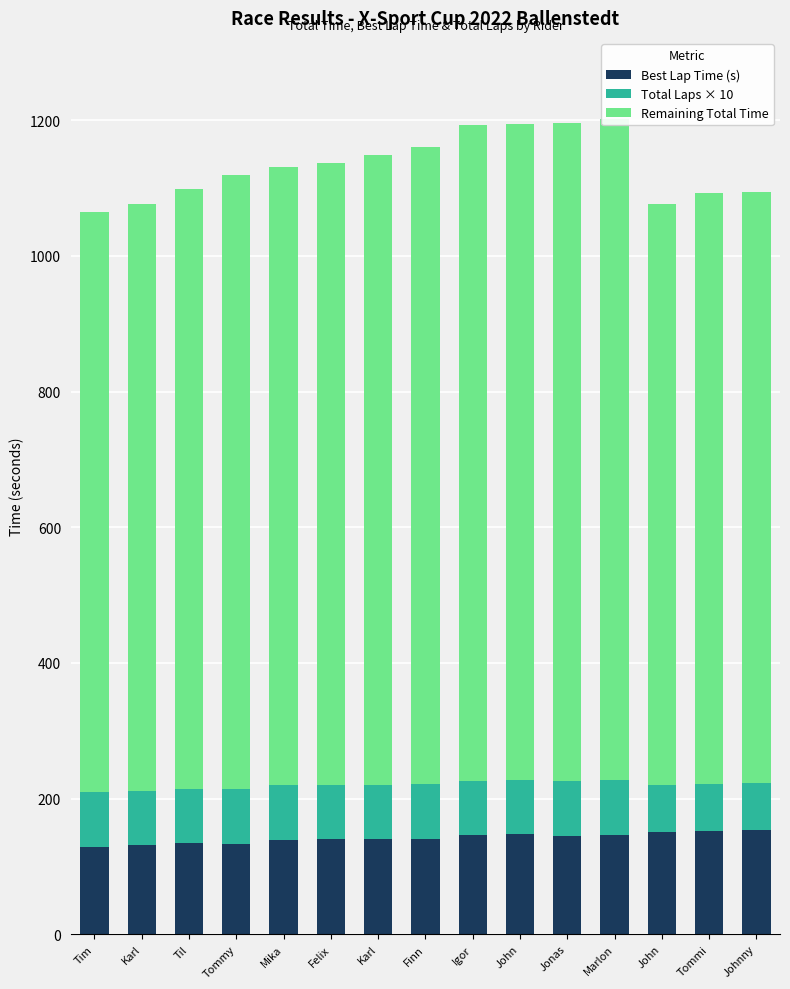

Where is Total Laps × 10 nearest to the value 75?

Tim